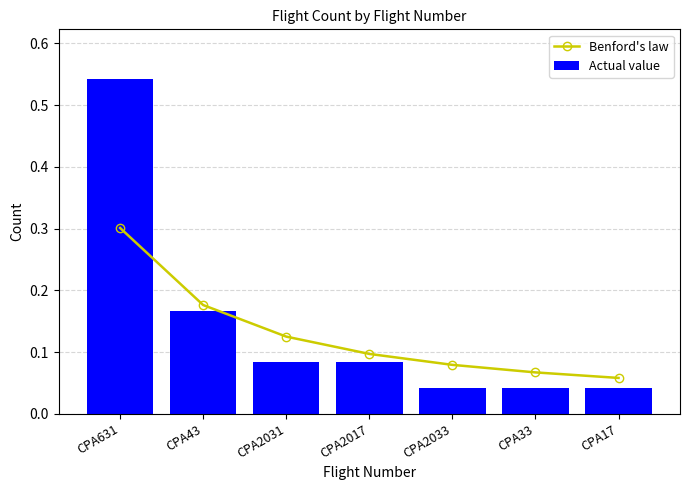

Which label corresponds to the largest value in the chart?

CPA631